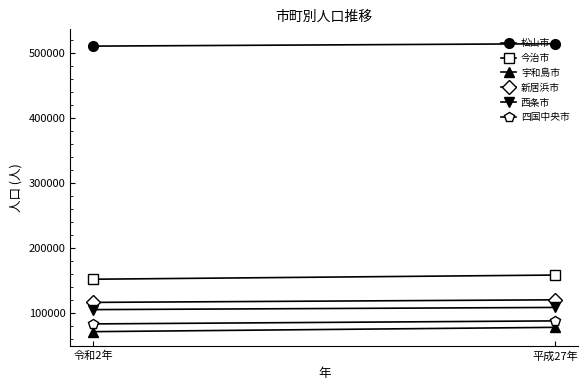

What are all the series names shown in the legend?

松山市, 今治市, 宇和島市, 新居浜市, 西条市, 四国中央市